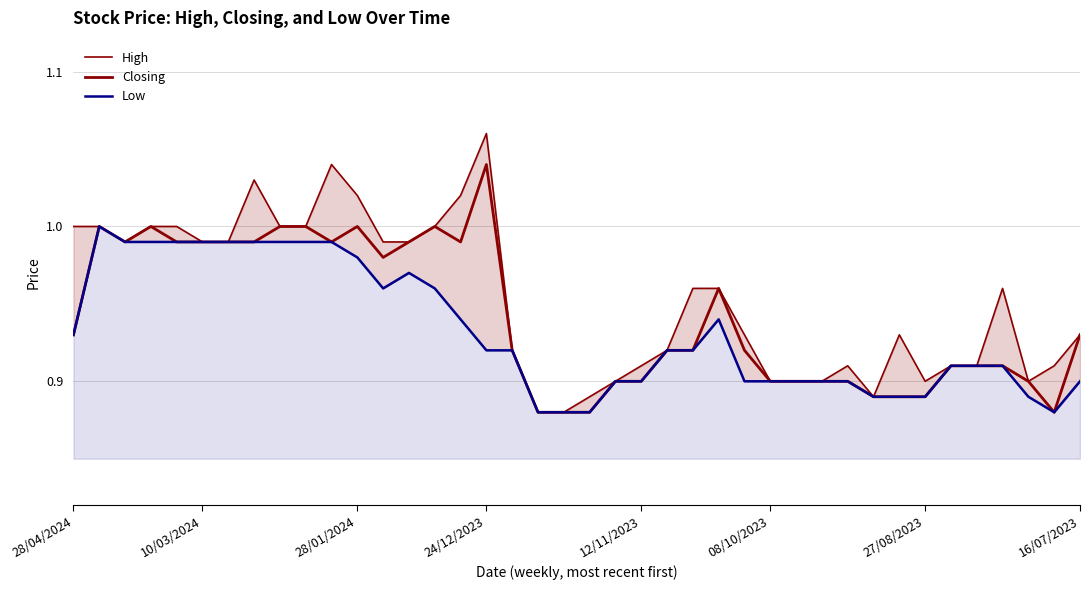

What is the average value of the High series?

1.0